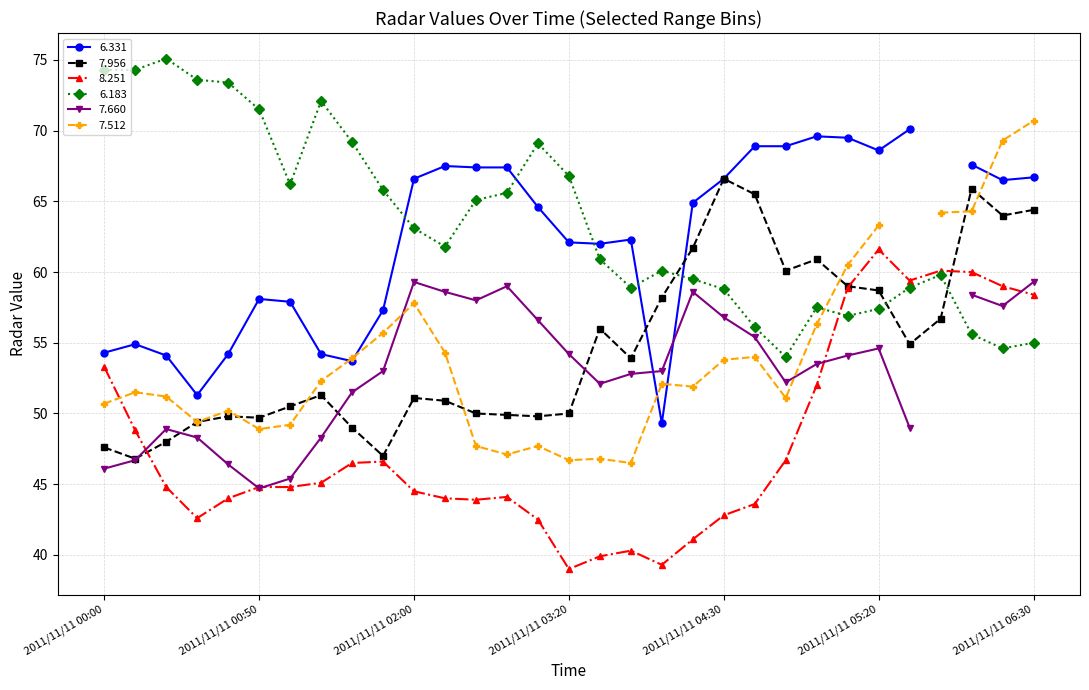

Which has a higher value, 2011/11/11 02:40 or 2011/11/11 00:50?

2011/11/11 02:40